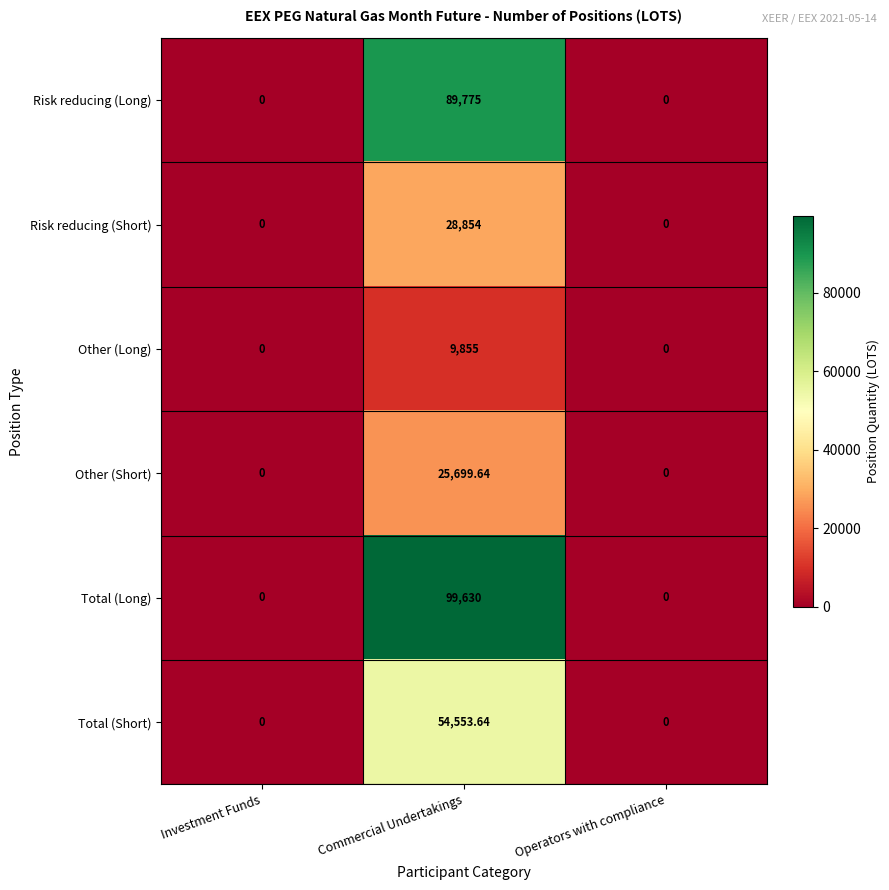

Which series has the largest total across all categories?

Total (Long)